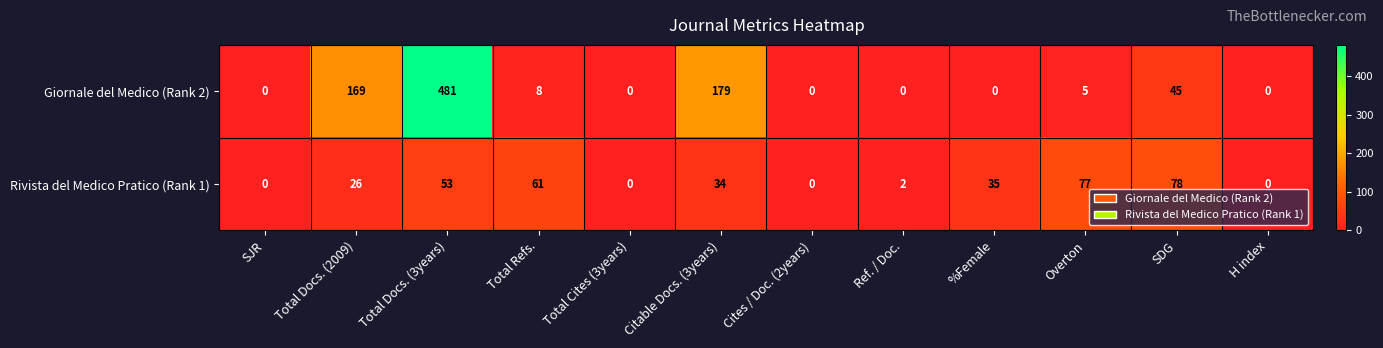

The Rivista del Medico Pratico (Rank 1) series shows 103 at Overton. True or false?

False